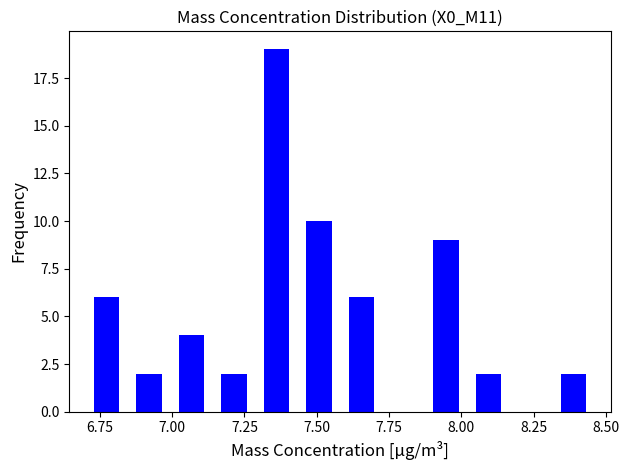

Around what value on the x-axis is the tallest bar? Give the approximate position of its centre, as read against the axis.

7.35